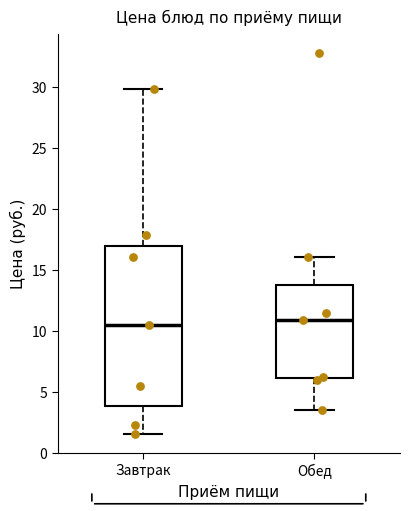

Comparing the boxes themselves (not the whiskers), which one is the tallest?

Завтрак